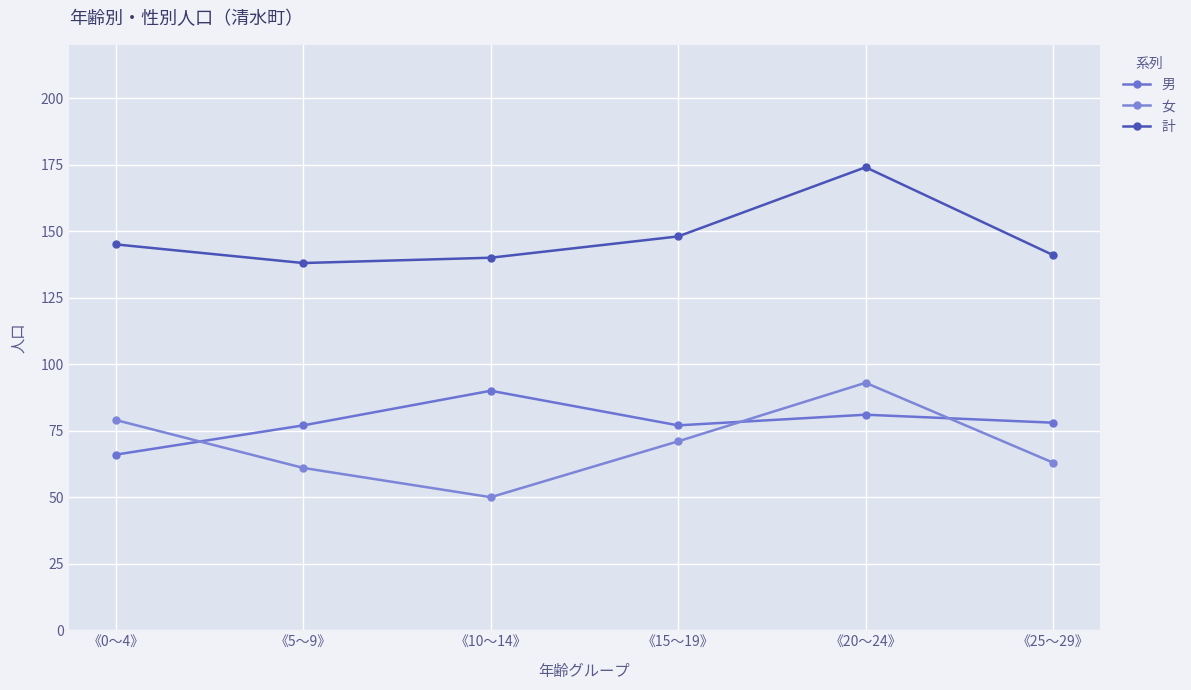

Count the number of data series in this chart.

3